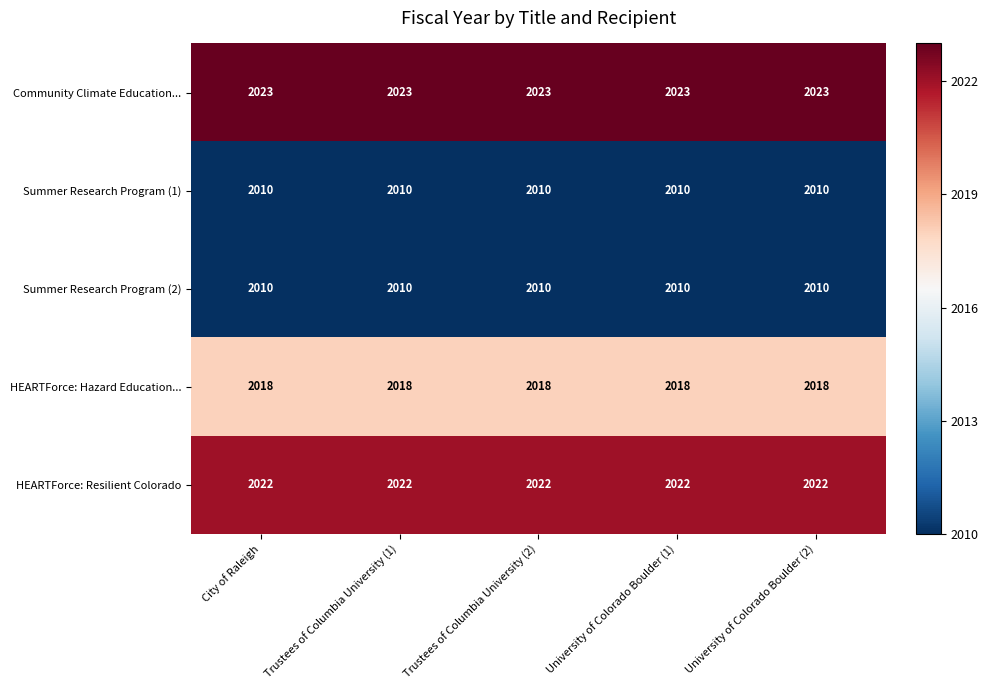

What value does the HEARTForce: Resilient Colorado series have at Trustees of Columbia University (2)?

2022